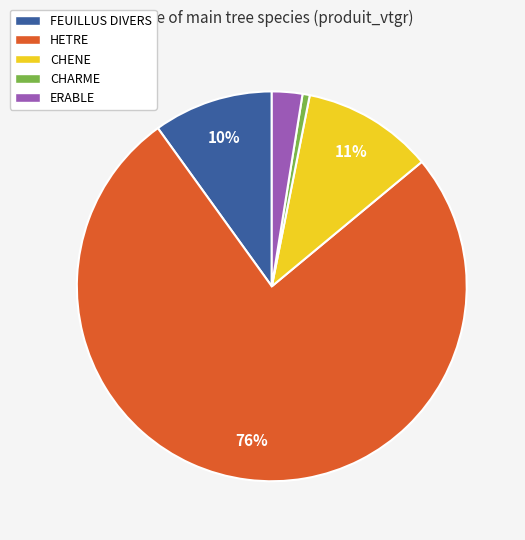

To the nearest percent, what is the difference between the CHARME and FEUILLUS DIVERS slice percentages?

9%